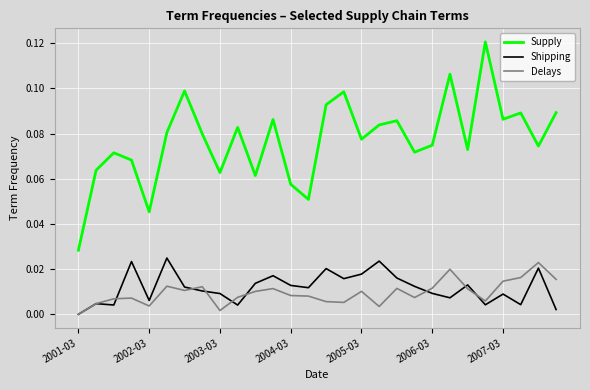

Which series has the widest spread of values?

Supply